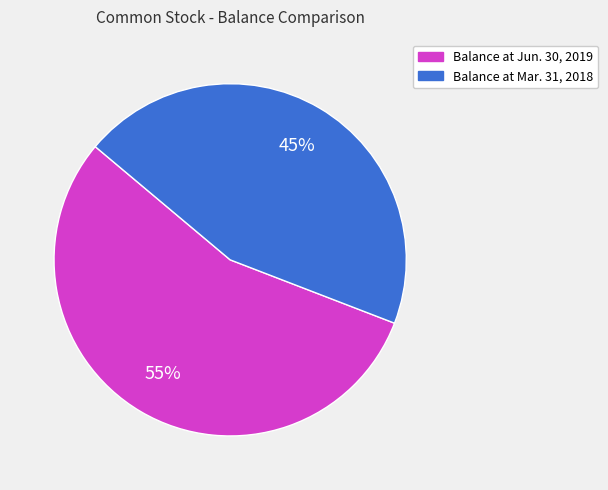

Which slice is the smallest?

Balance at Mar. 31, 2018